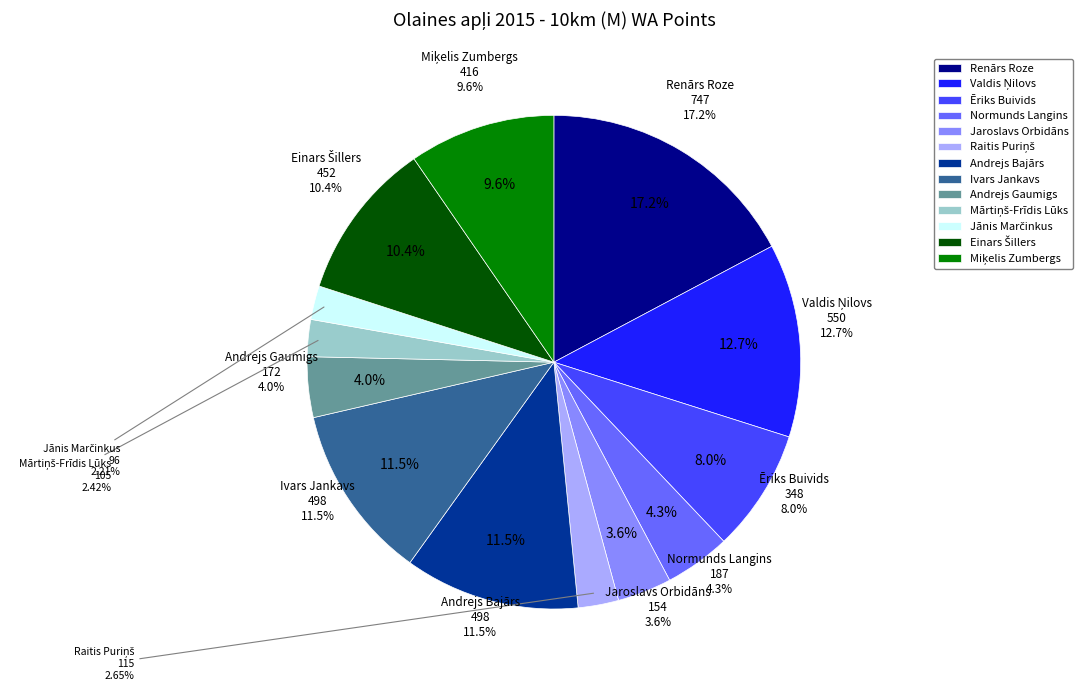

Rank the categories by value from lowest to highest.

Jānis Marčinkus, Mārtiņš-Frīdis Lūks, Raitis Puriņš, Jaroslavs Orbidāns, Andrejs Gaumigs, Normunds Langins, Ēriks Buivids, Miķelis Zumbergs, Einars Šillers, Andrejs Bajārs, Ivars Jankavs, Valdis Ņilovs, Renārs Roze